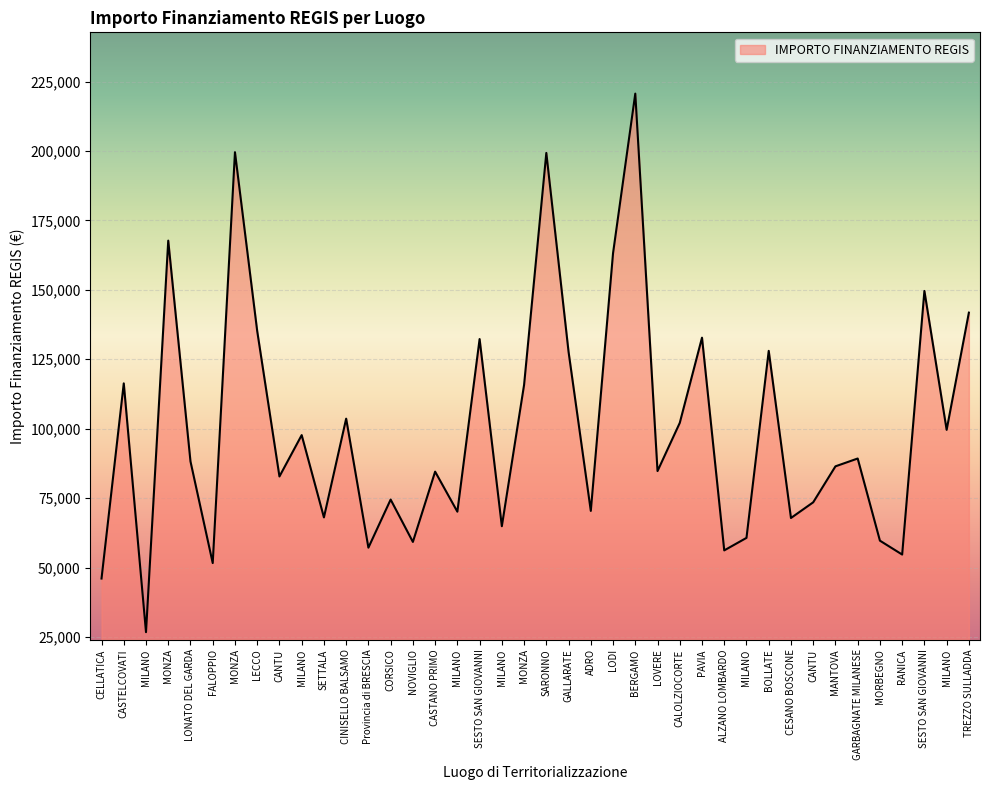

Which has a higher value, MILANO or GALLARATE?

GALLARATE